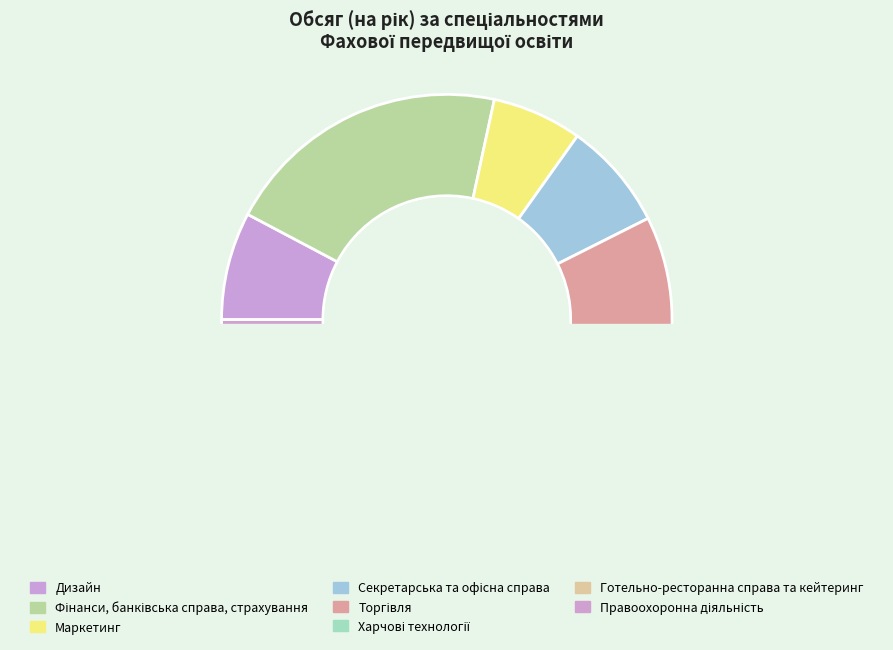

What is the change in value from Маркетинг to Торгівля?

+130